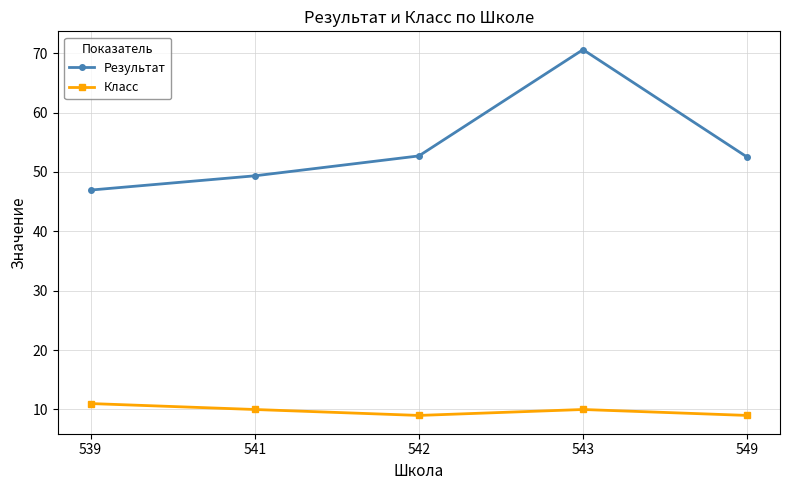

Rank the series by their average value, from lowest to highest.

Класс, Результат